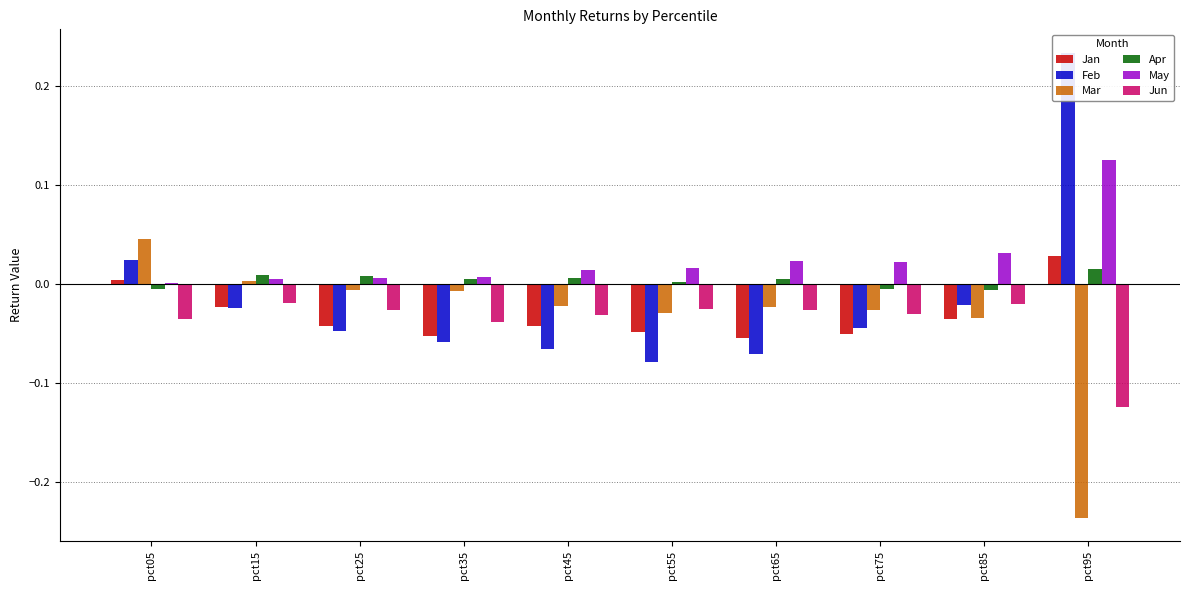

How many Apr values are between 0 and 1?

7